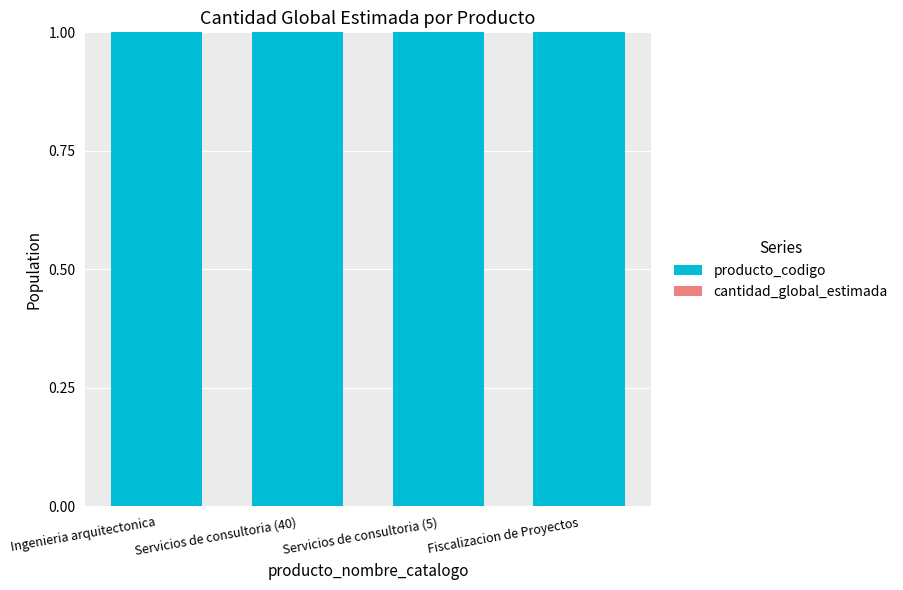

Is it true that producto_codigo equals 1.0 at Servicios de consultoria (5)?

True